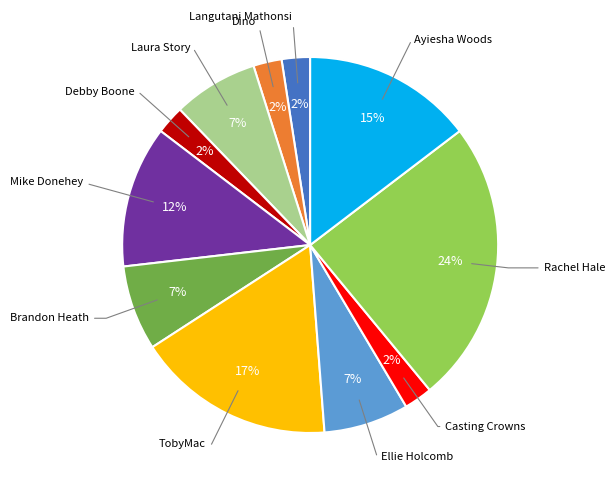

Is there a majority slice in this chart?

No